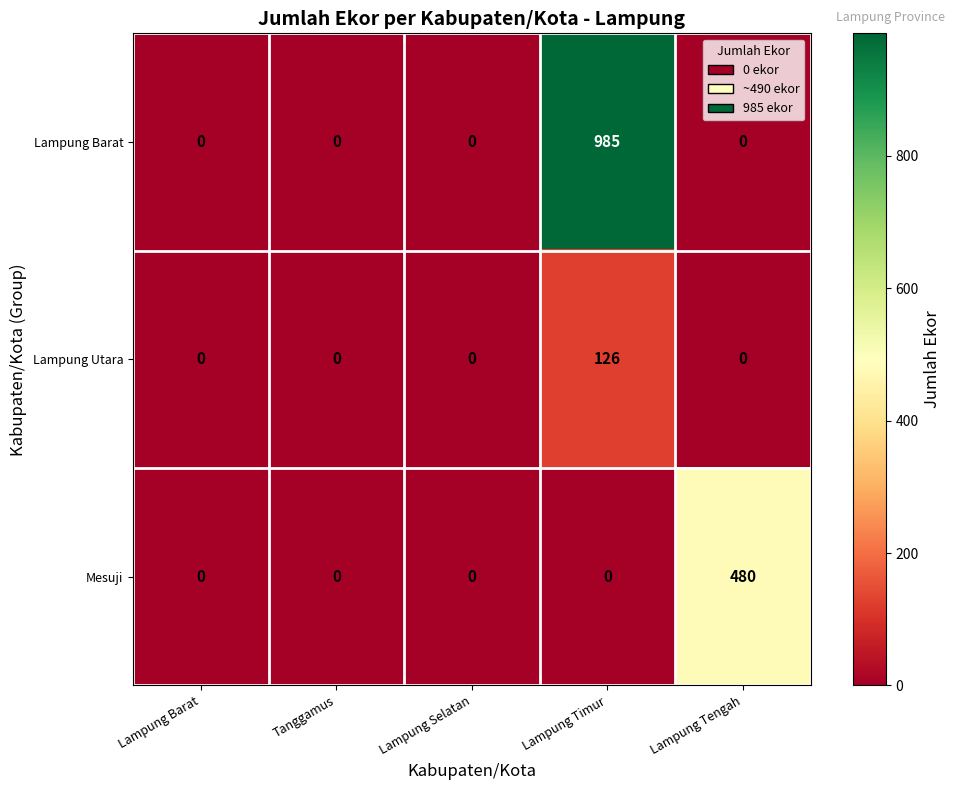

How many positive values does the Lampung Utara series have?

1